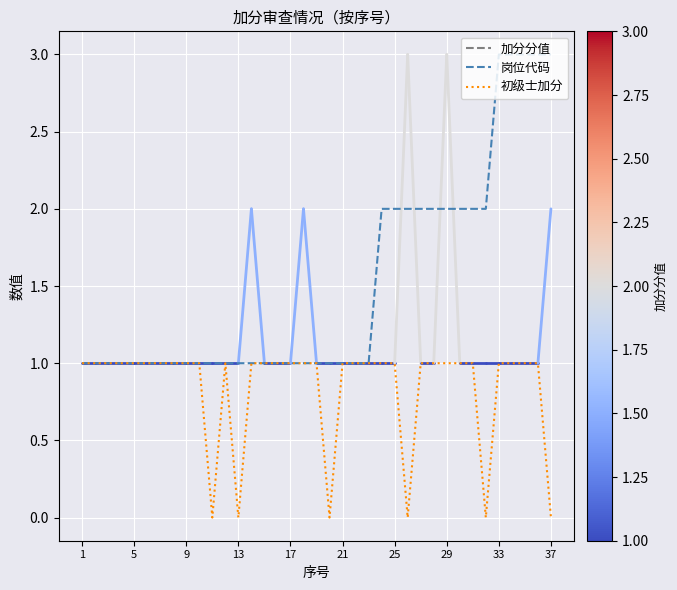

List the series in order of their peak value, lowest first.

初级士加分, 岗位代码